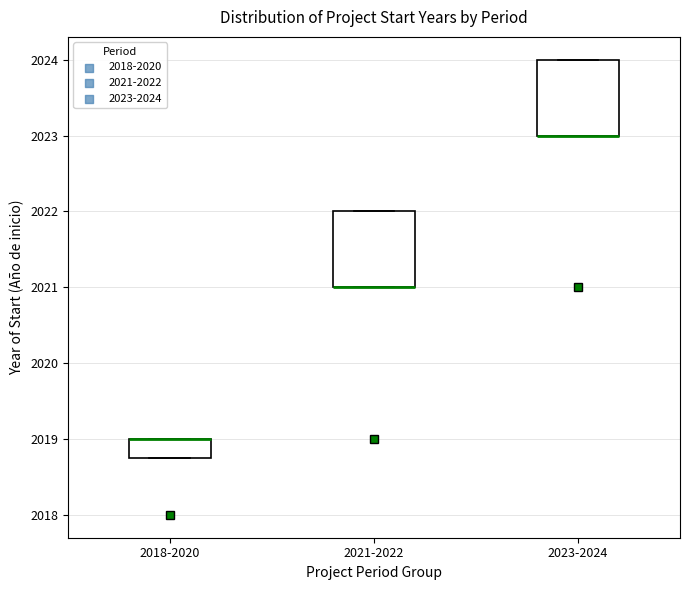

Reading left to right, read every box against the y-axis: the position of its median line, the range the box covers, and the ends of its whiskers. The values are not printed on the chart, so give them approximately, as read against the axis.

2018-2020: median 2019.0 (drawn on the box's upper edge), box 2018.8 to 2019.0, whiskers 2018.8 to 2019.0
2021-2022: median 2021.0 (drawn on the box's lower edge), box 2021.0 to 2022.0, whiskers 2021.0 to 2022.0
2023-2024: median 2023.0 (drawn on the box's lower edge), box 2023.0 to 2024.0, whiskers 2023.0 to 2024.0